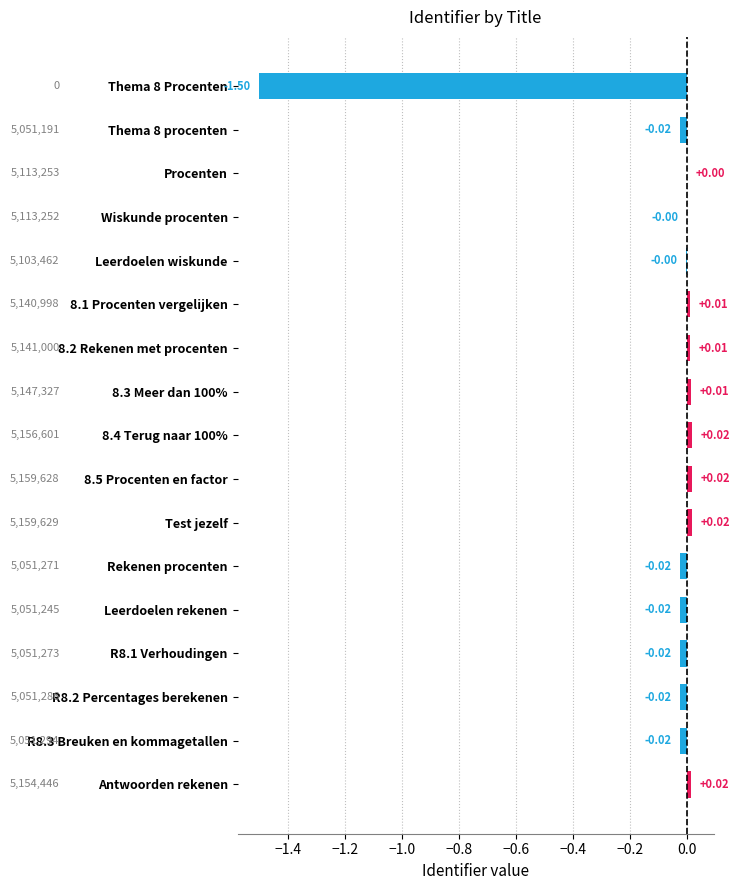

Which has a higher value, Leerdoelen wiskunde or Thema 8 procenten?

Leerdoelen wiskunde